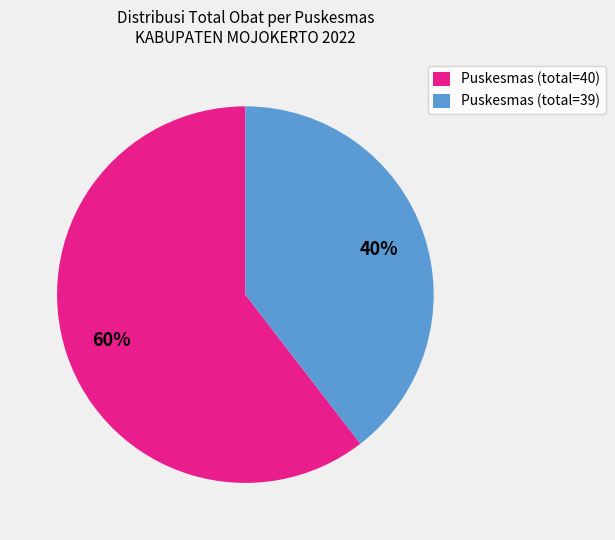

How many segments does this pie chart have?

2